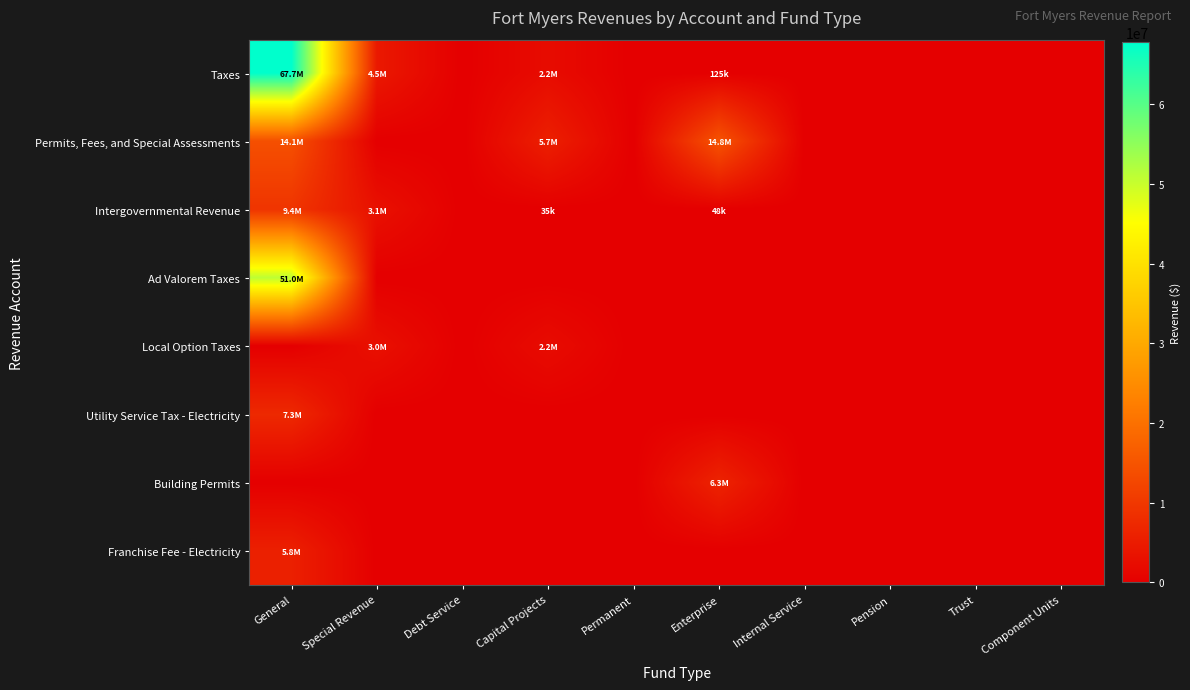

Reading right to left, transcribe all the data shown in this chart.

Taxes: Component Units=0	Trust=0	Pension=0	Internal Service=0	Enterprise=125255	Permanent=0	Capital Projects=2166164	Debt Service=0	Special Revenue=4460120	General=67739483
Permits, Fees, and Special Assessments: Component Units=0	Trust=0	Pension=0	Internal Service=0	Enterprise=14776534	Permanent=0	Capital Projects=5666058	Debt Service=0	Special Revenue=0	General=14145819
Intergovernmental Revenue: Component Units=0	Trust=0	Pension=0	Internal Service=0	Enterprise=47589	Permanent=0	Capital Projects=34607	Debt Service=0	Special Revenue=3063514	General=9391969
Ad Valorem Taxes: Component Units=0	Trust=0	Pension=0	Internal Service=0	Enterprise=0	Permanent=0	Capital Projects=0	Debt Service=0	Special Revenue=0	General=50996162
Local Option Taxes: Component Units=0	Trust=0	Pension=0	Internal Service=0	Enterprise=0	Permanent=0	Capital Projects=2166164	Debt Service=0	Special Revenue=2964066	General=0
Utility Service Tax - Electricity: Component Units=0	Trust=0	Pension=0	Internal Service=0	Enterprise=0	Permanent=0	Capital Projects=0	Debt Service=0	Special Revenue=0	General=7310647
Building Permits: Component Units=0	Trust=0	Pension=0	Internal Service=0	Enterprise=6346515	Permanent=0	Capital Projects=0	Debt Service=0	Special Revenue=0	General=0
Franchise Fee - Electricity: Component Units=0	Trust=0	Pension=0	Internal Service=0	Enterprise=0	Permanent=0	Capital Projects=0	Debt Service=0	Special Revenue=0	General=5751471